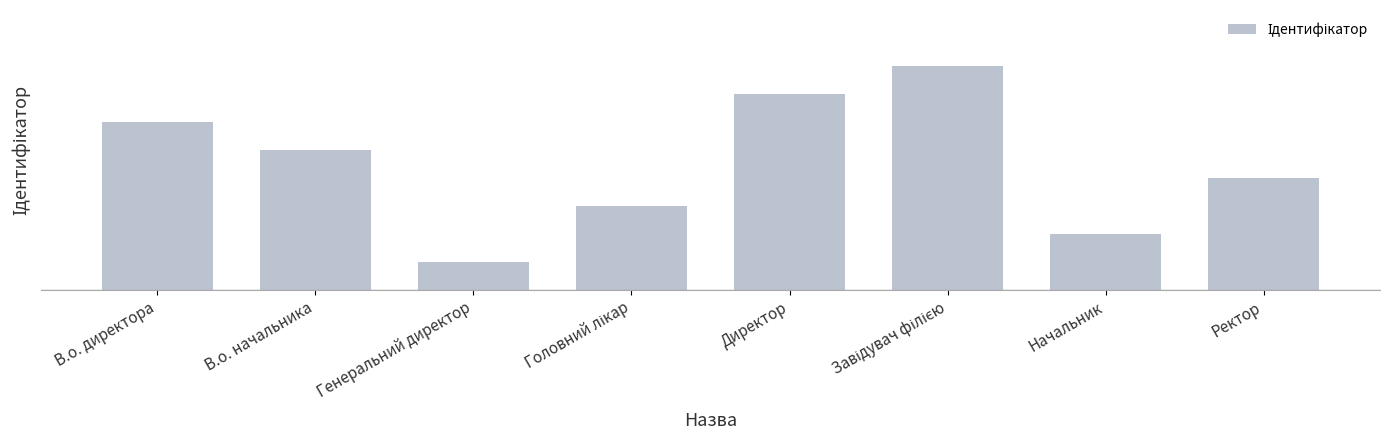

What is the ratio of the value at В.о. директора to the value at Завідувач філією?

0.8